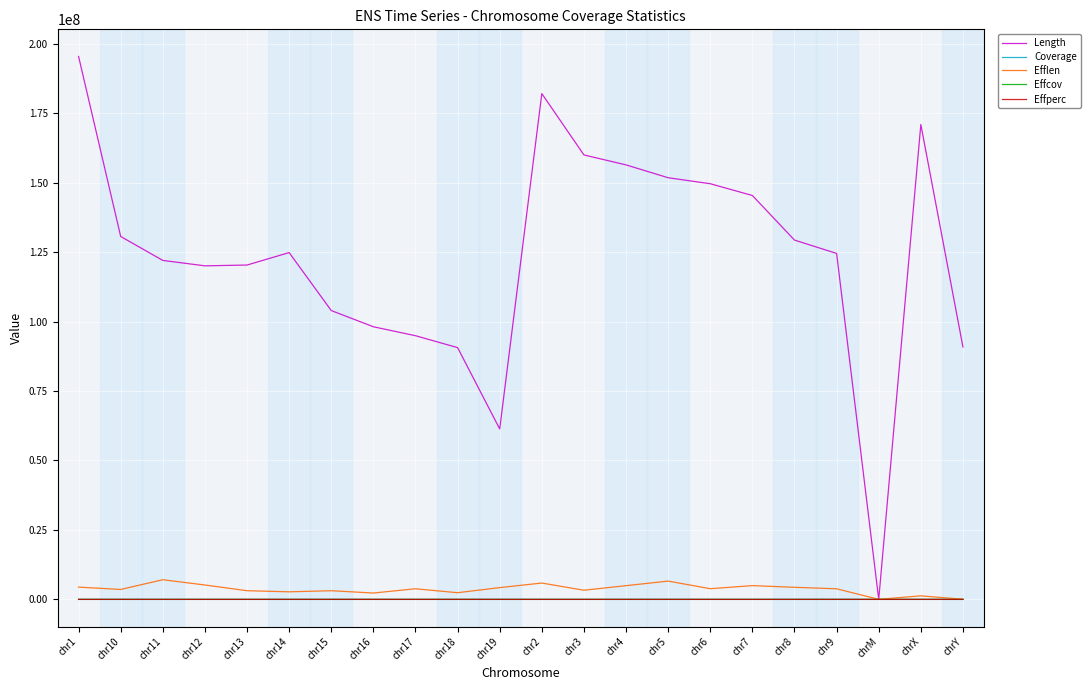

Which series has the largest range (max minus min)?

Length